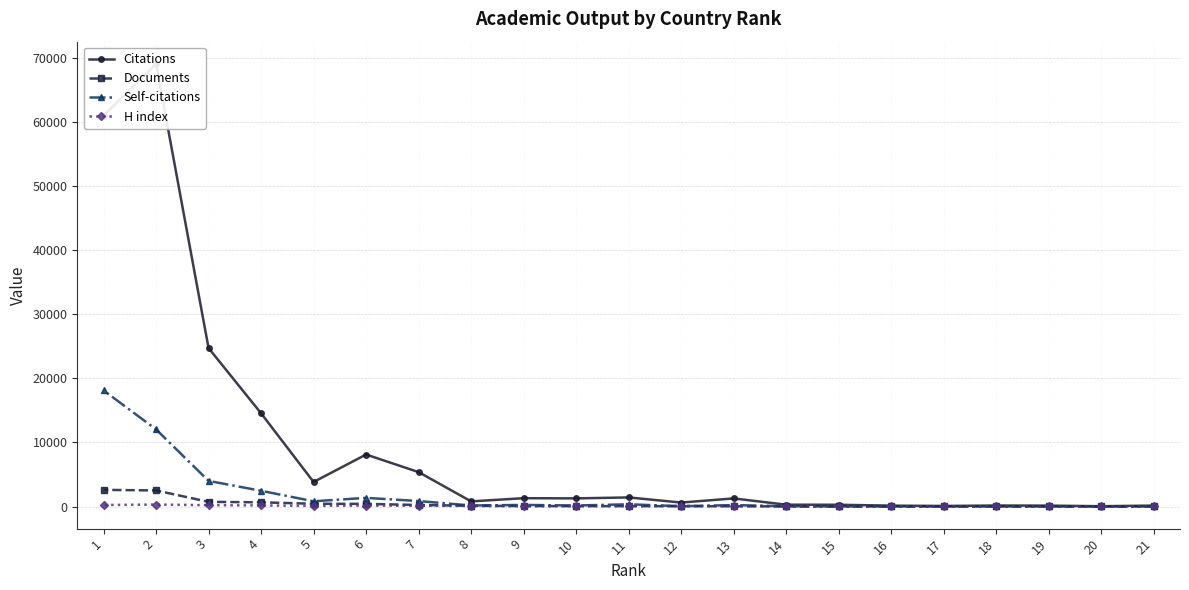

True or false: Citations and Documents intersect in this chart.

False